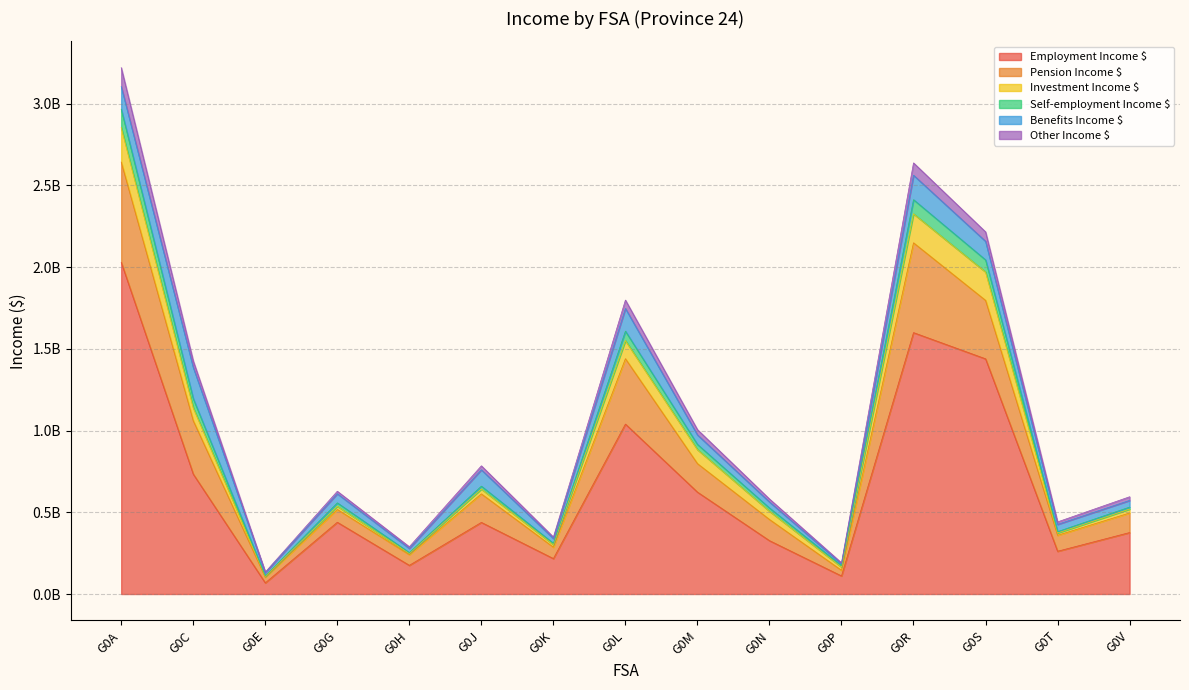

Does the chart display data point markers on the line(s)?

No